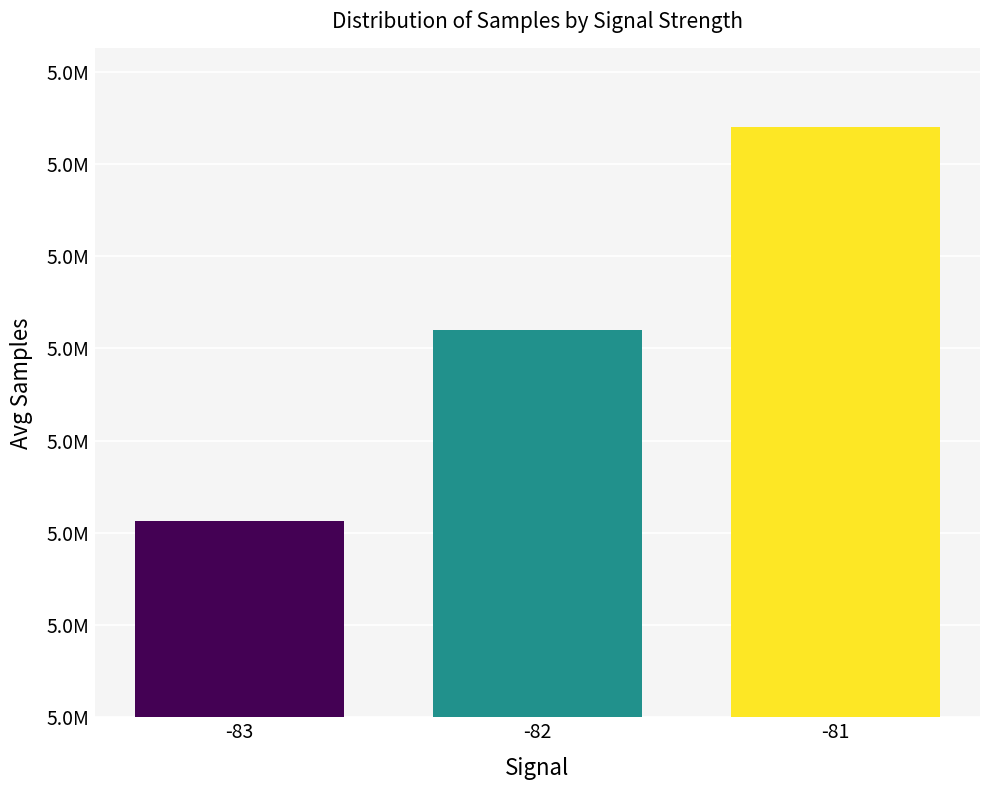

Reading left to right, extract all data points from this chart.

5042833	5048008	5053500